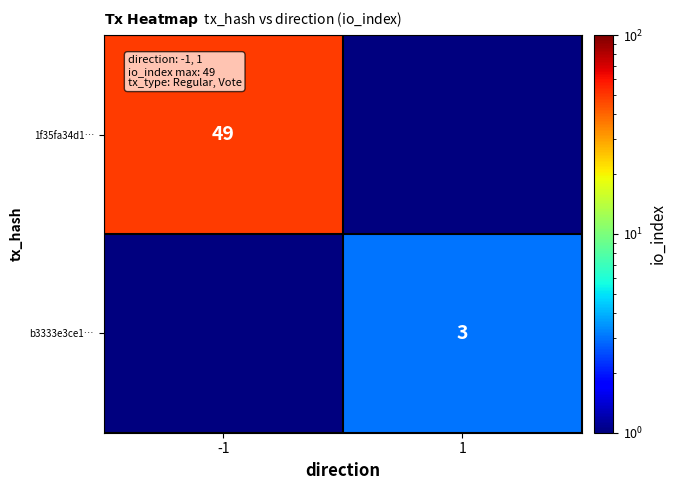

Is it true that b3333e3ce1… equals 4.2 at 1?

False